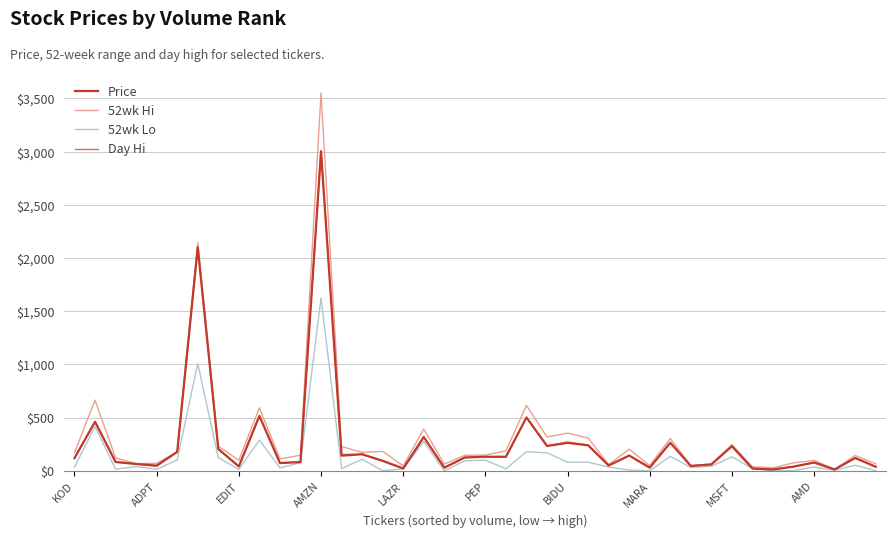

What is the maximum value for Day Hi?

3008.9